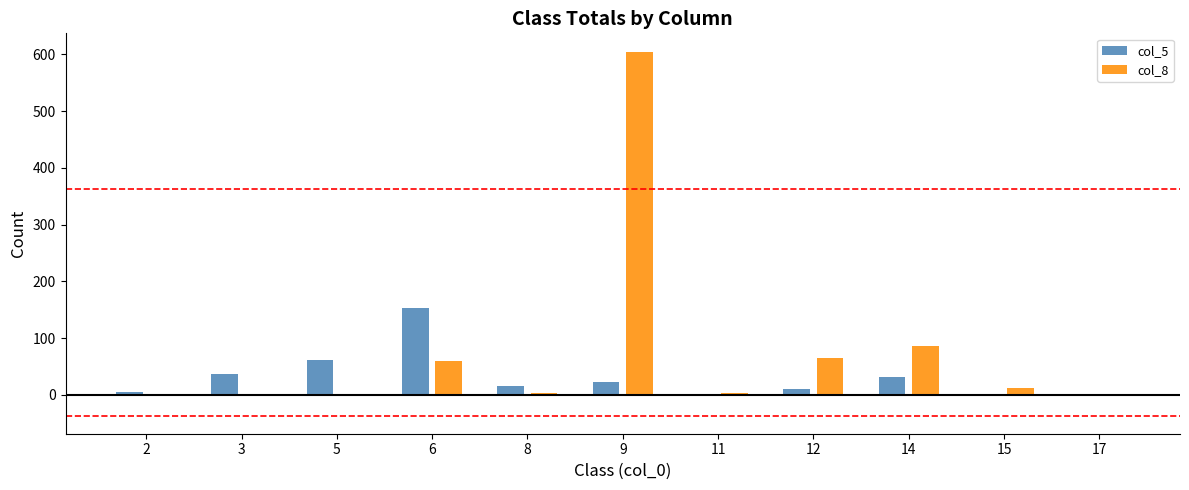

The value of col_5 at 6 is 153. True or false?

True